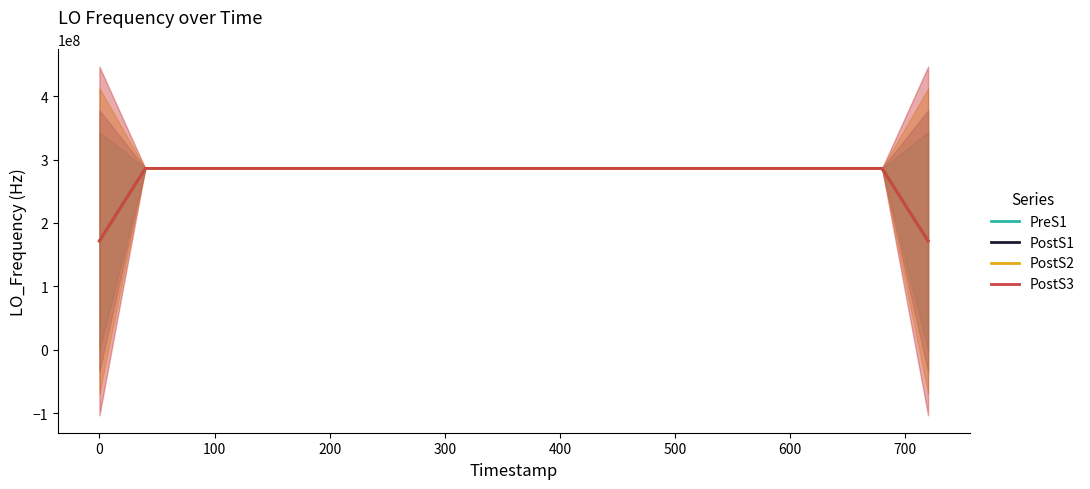

What is the maximum value for PostS2?

286047002.6